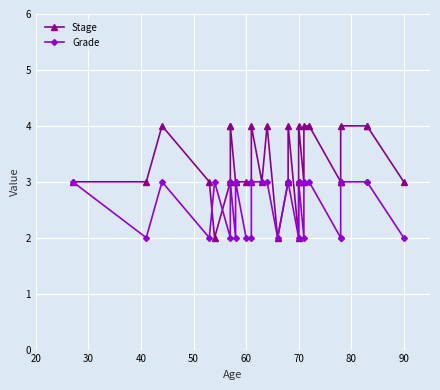

At how many categories does at least one series exceed 2?

30